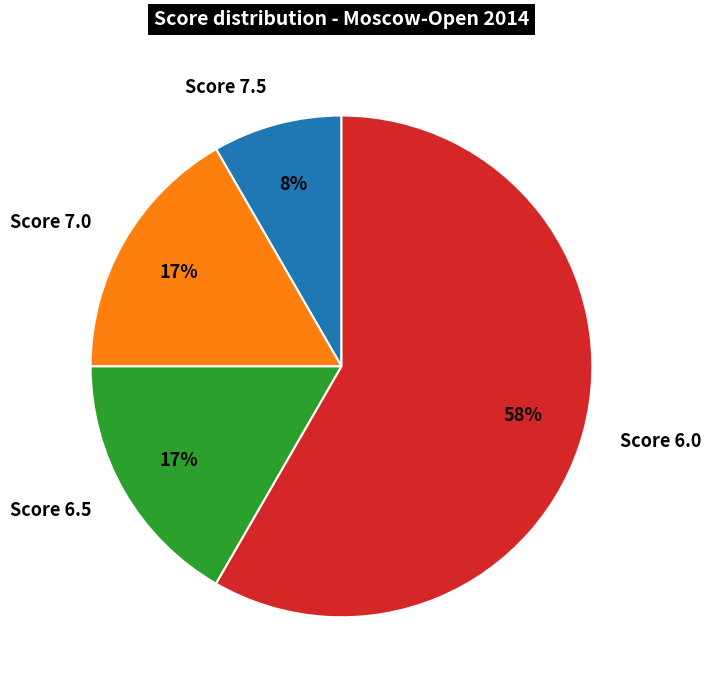

What is the largest slice in the pie chart?

Score 6.0